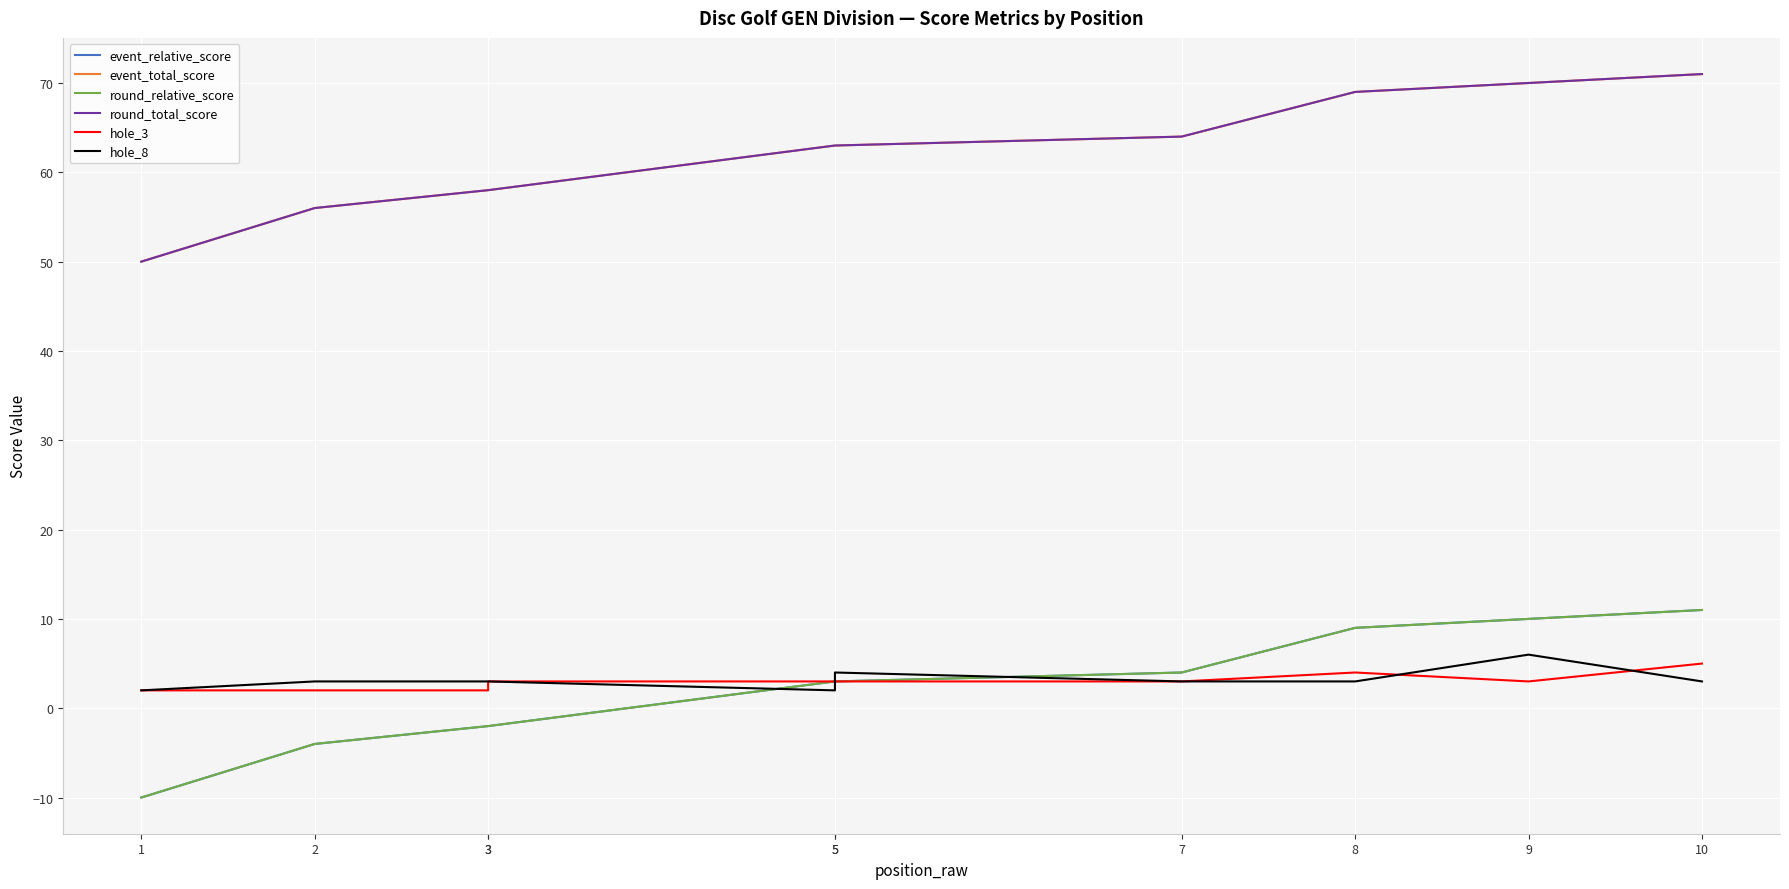

What is the difference between the maximum and second lowest values in the event_relative_score series?

15